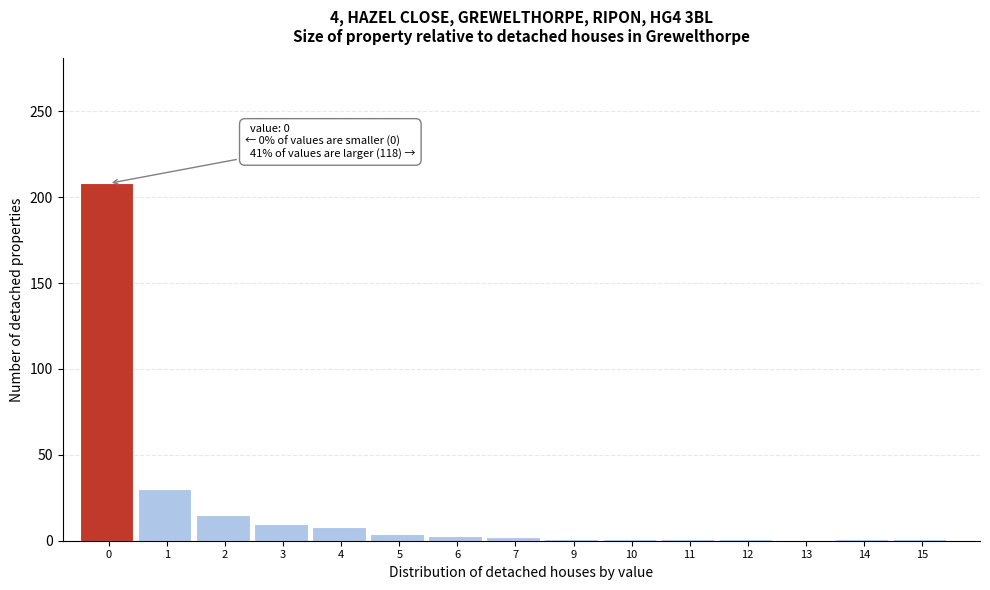

What is the change in value from 1 to 3?

-20